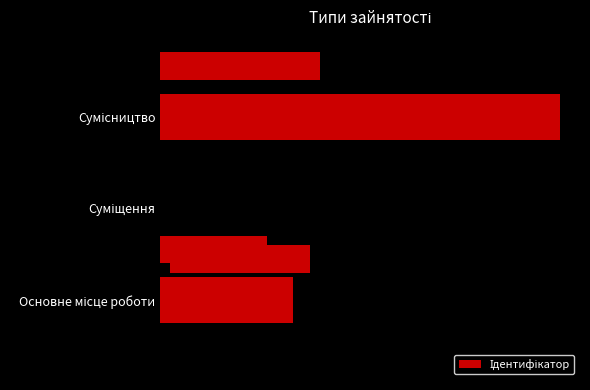

What is the difference between the maximum and minimum values?

2